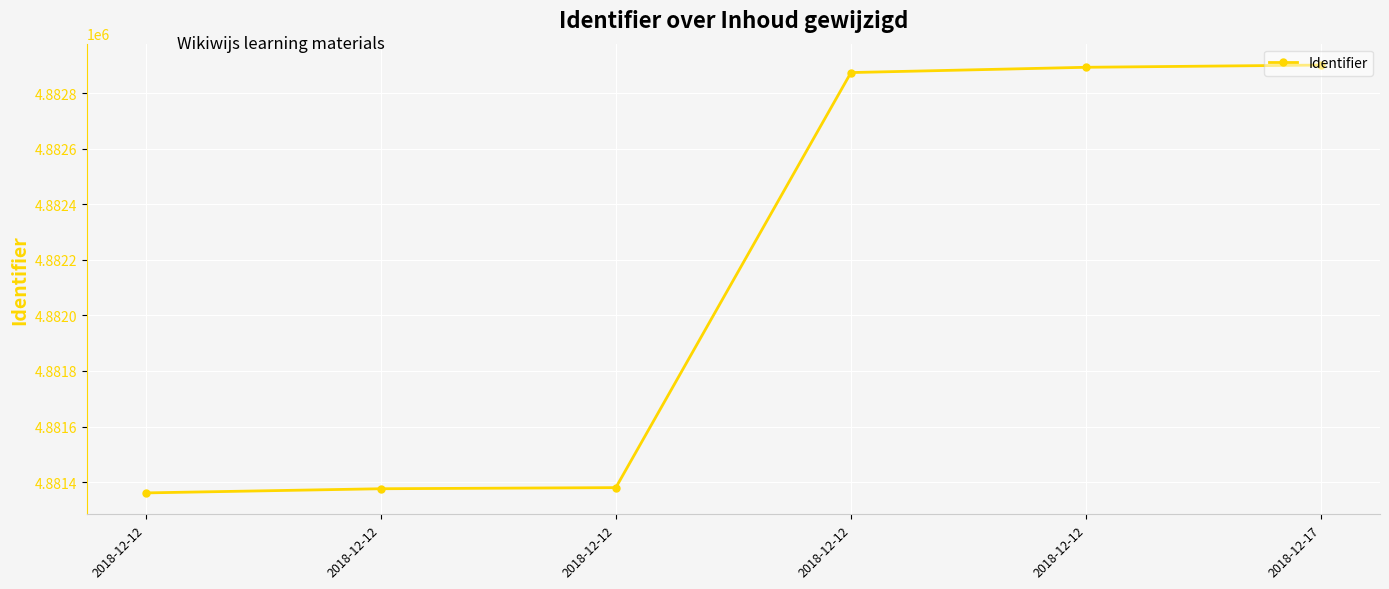

What is the ratio of the value at 2018-12-12 to the value at 2018-12-12?

1.0